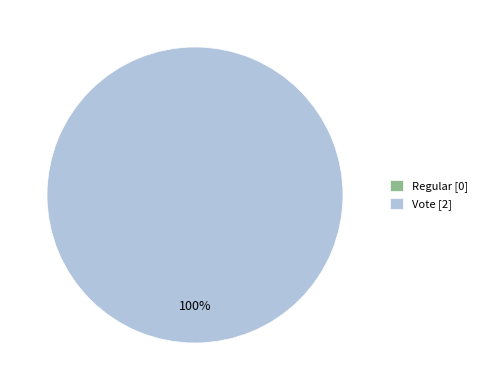

What is the change in value from Regular to Vote?

+2